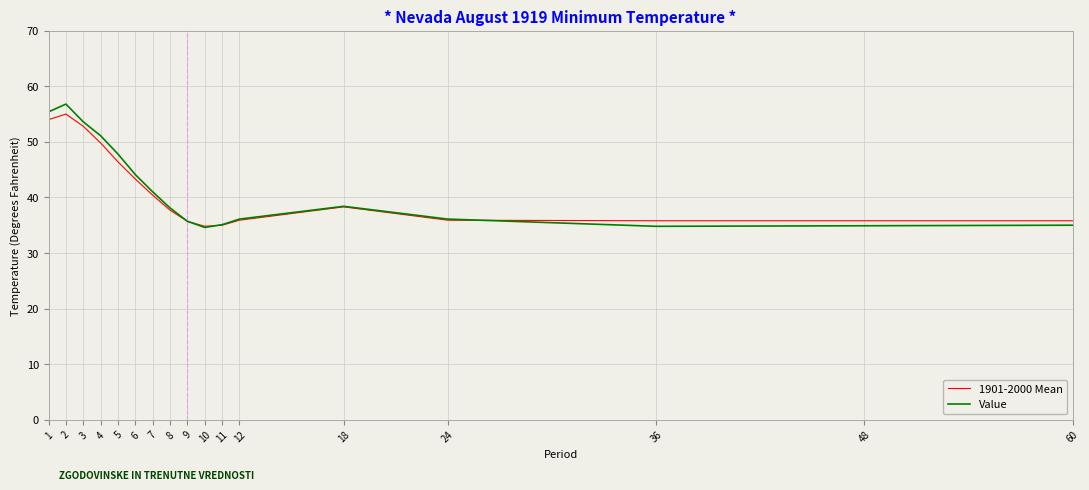

Which label corresponds to the largest value in the chart?

2